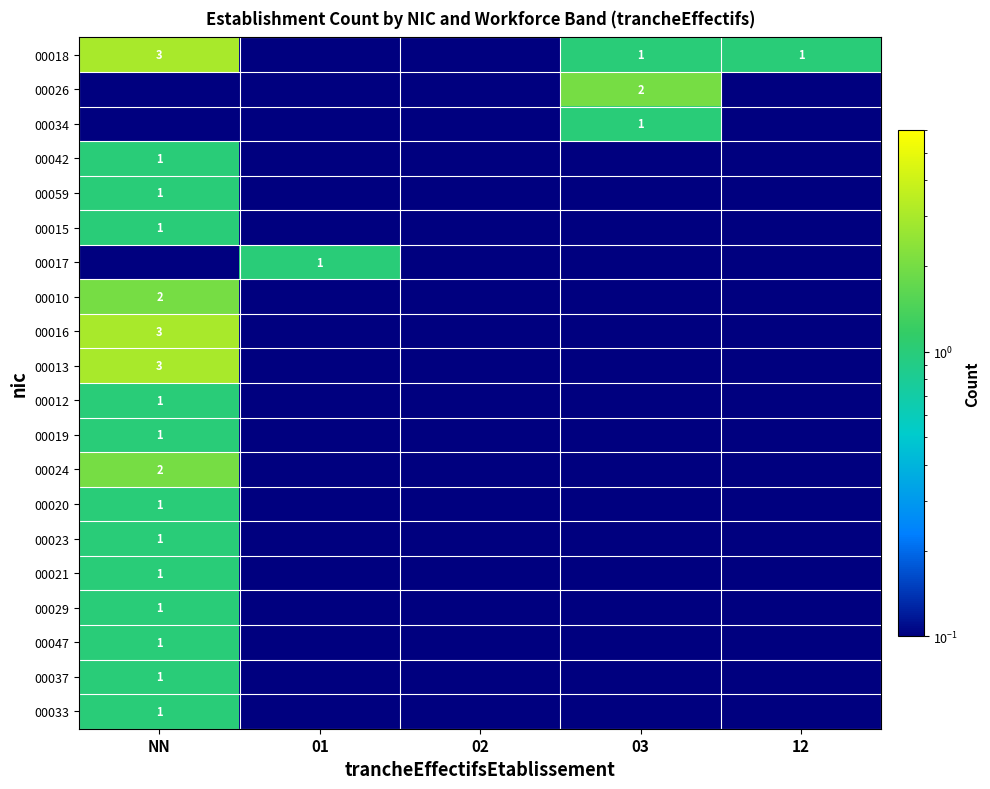

At which category does the chart reach its peak across all series?

NN